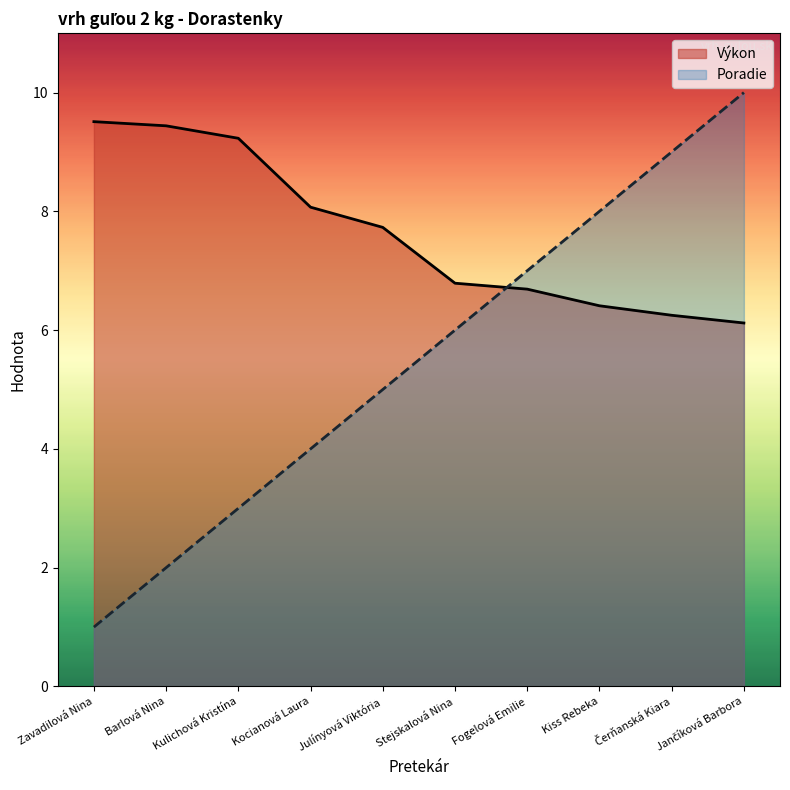

List the series in order of their peak value, highest first.

Poradie, Výkon